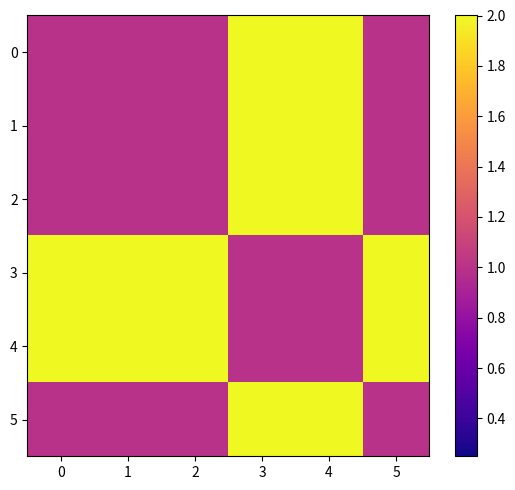

List the series in order of their peak value, lowest first.

0, 1, 2, 3, 4, 5